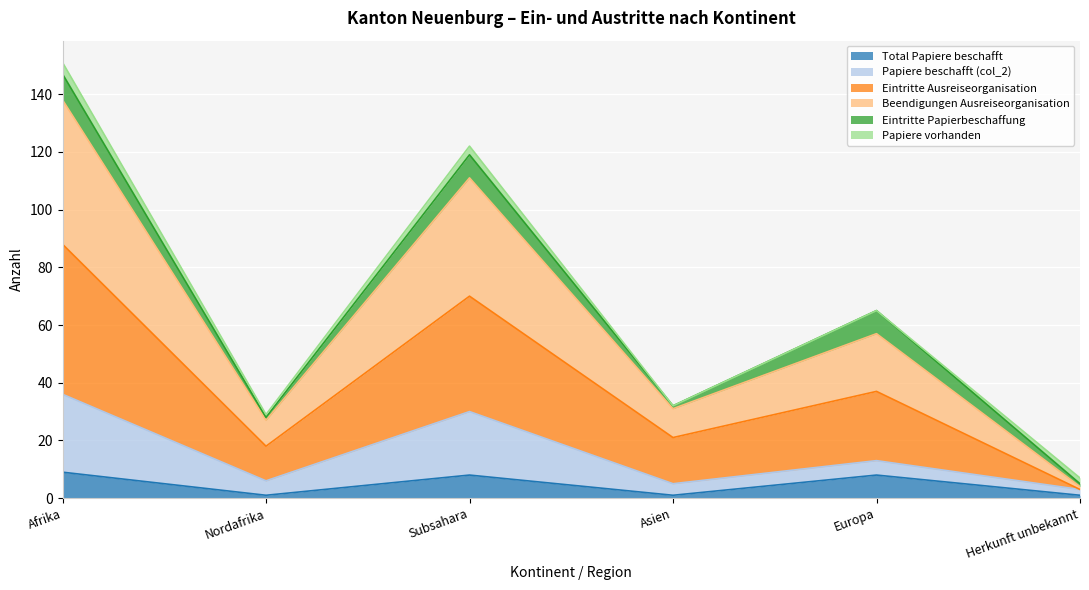

At how many categories does at least one series exceed 69?

2